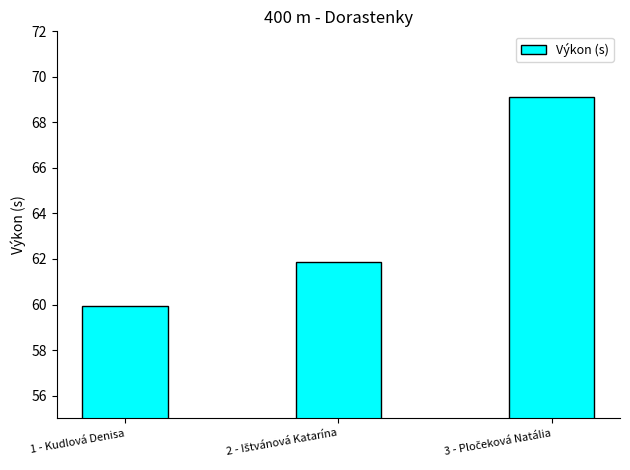

Does the chart contain stacked bars?

No